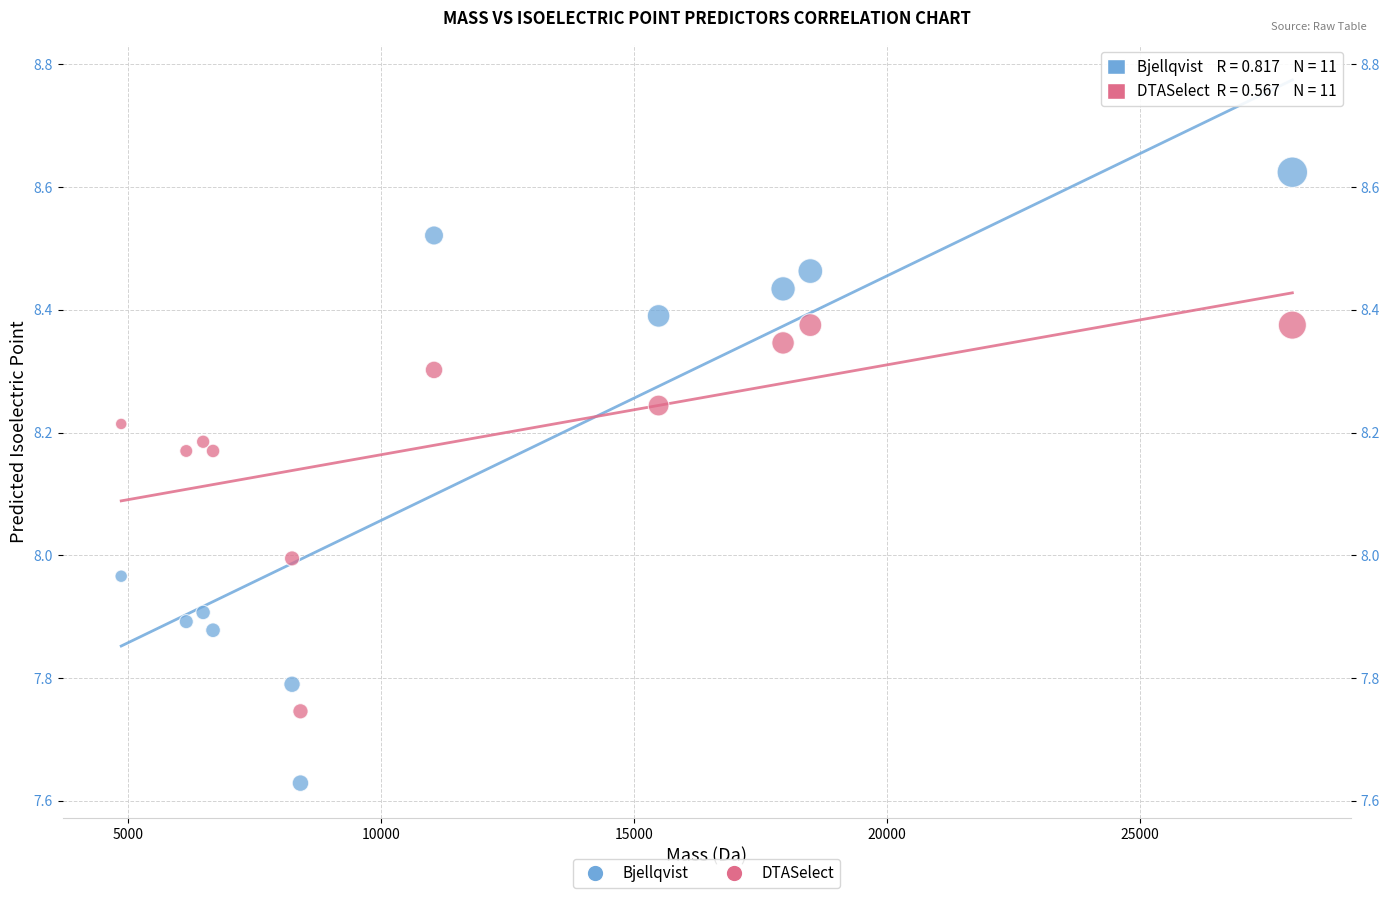

Which series contains the lowest Y value?

Bjellqvist